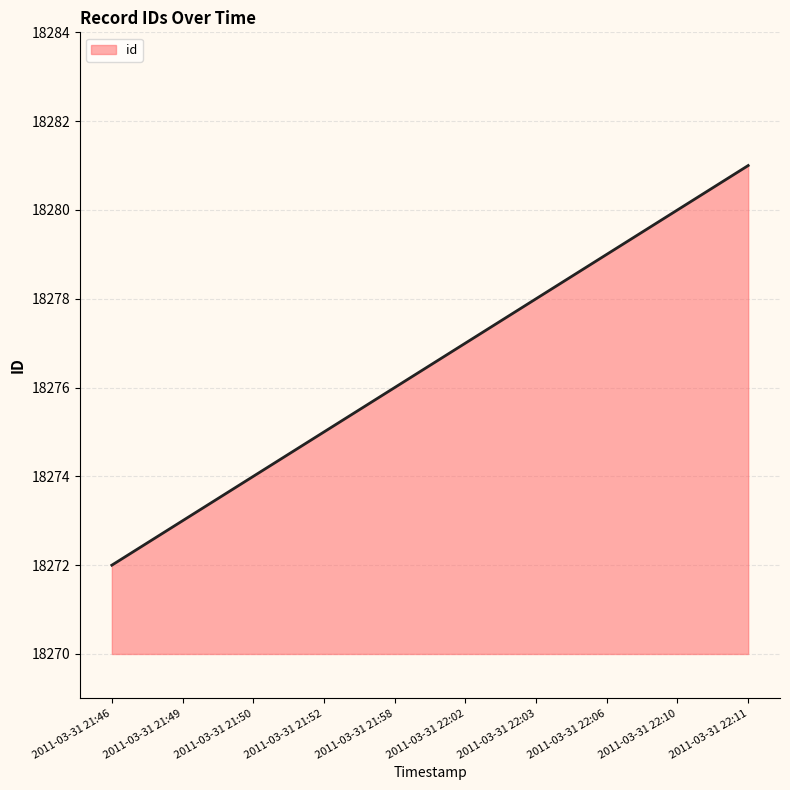

Which label corresponds to the smallest value in the chart?

2011-03-31 21:46